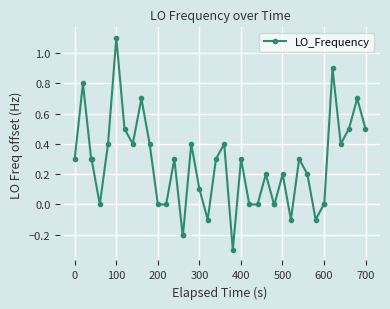

What is the smallest value displayed?

-0.3